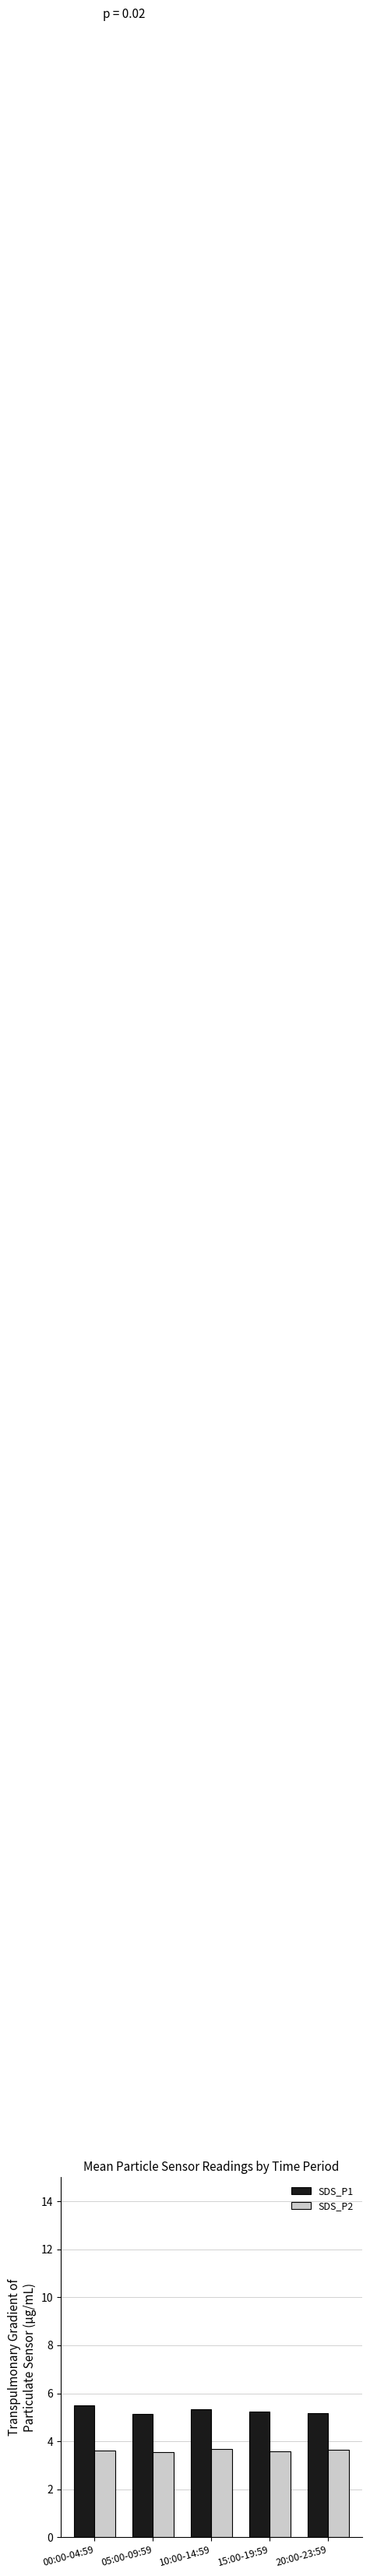

The value of SDS_P1 at 05:00-09:59 is 7.0. True or false?

False